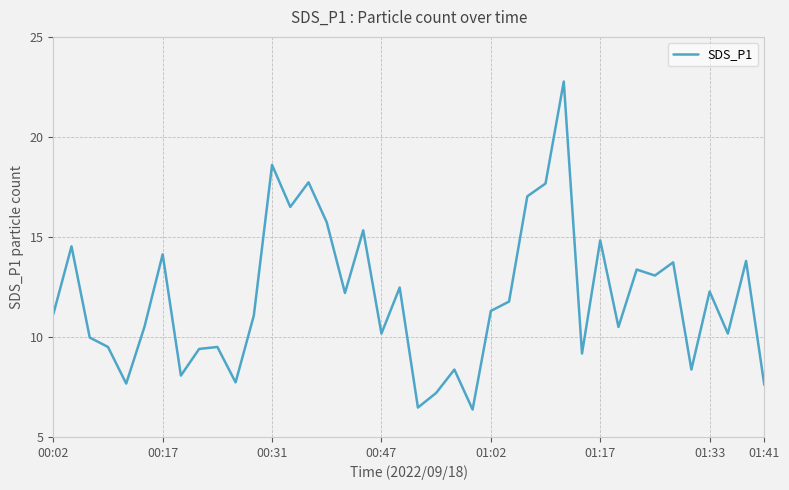

What is the smallest value displayed?

6.4